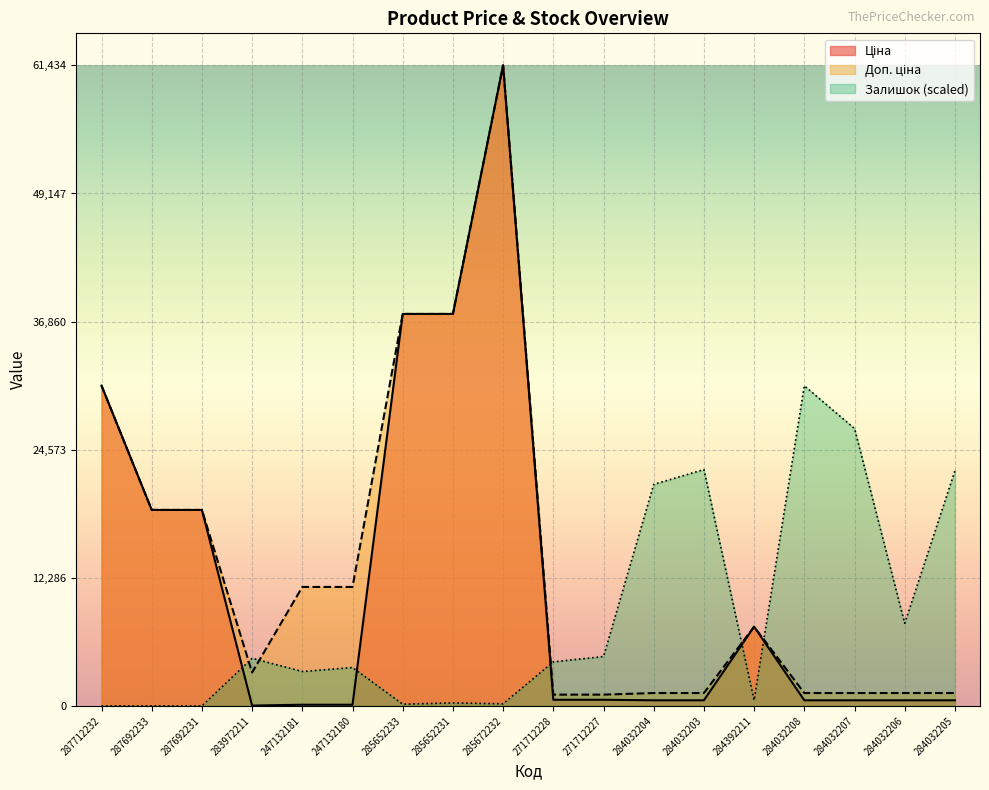

How many categories are shown in the chart?

18